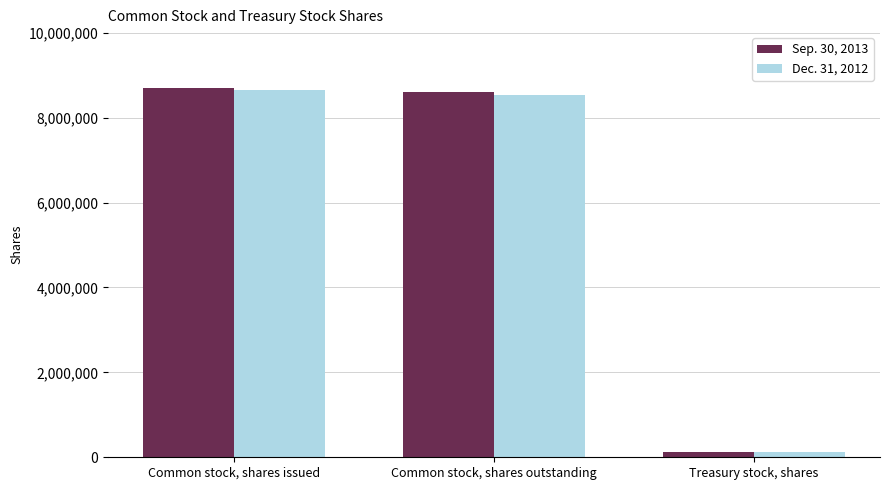

Which series has the largest range (max minus min)?

Sep. 30, 2013